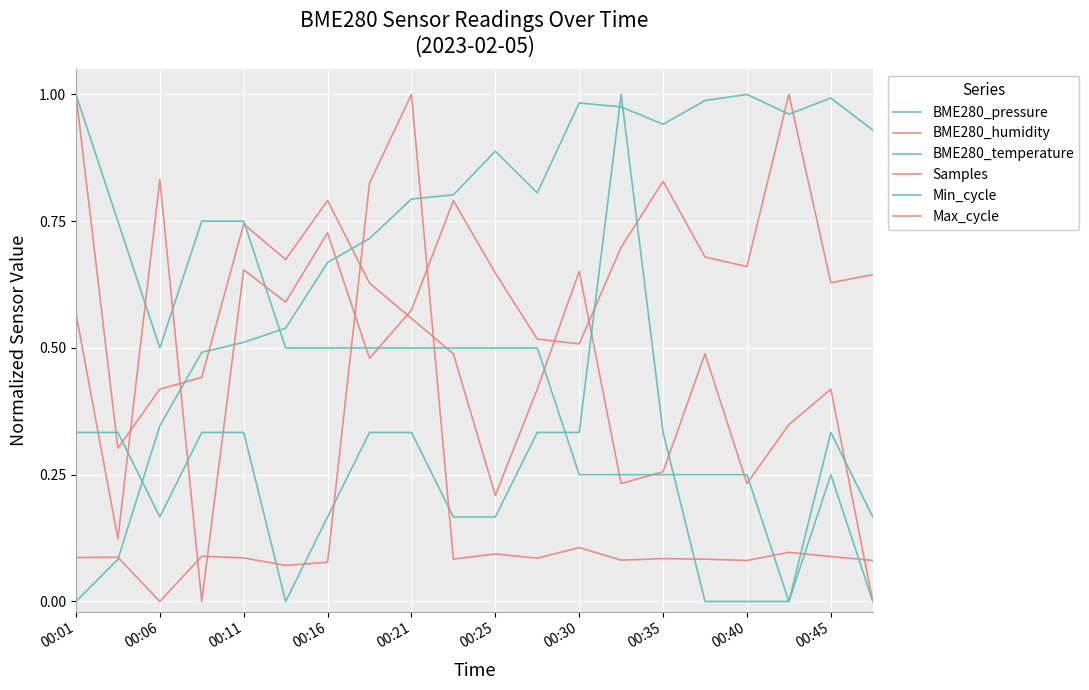

What is the average value of the BME280_humidity series?

0.5